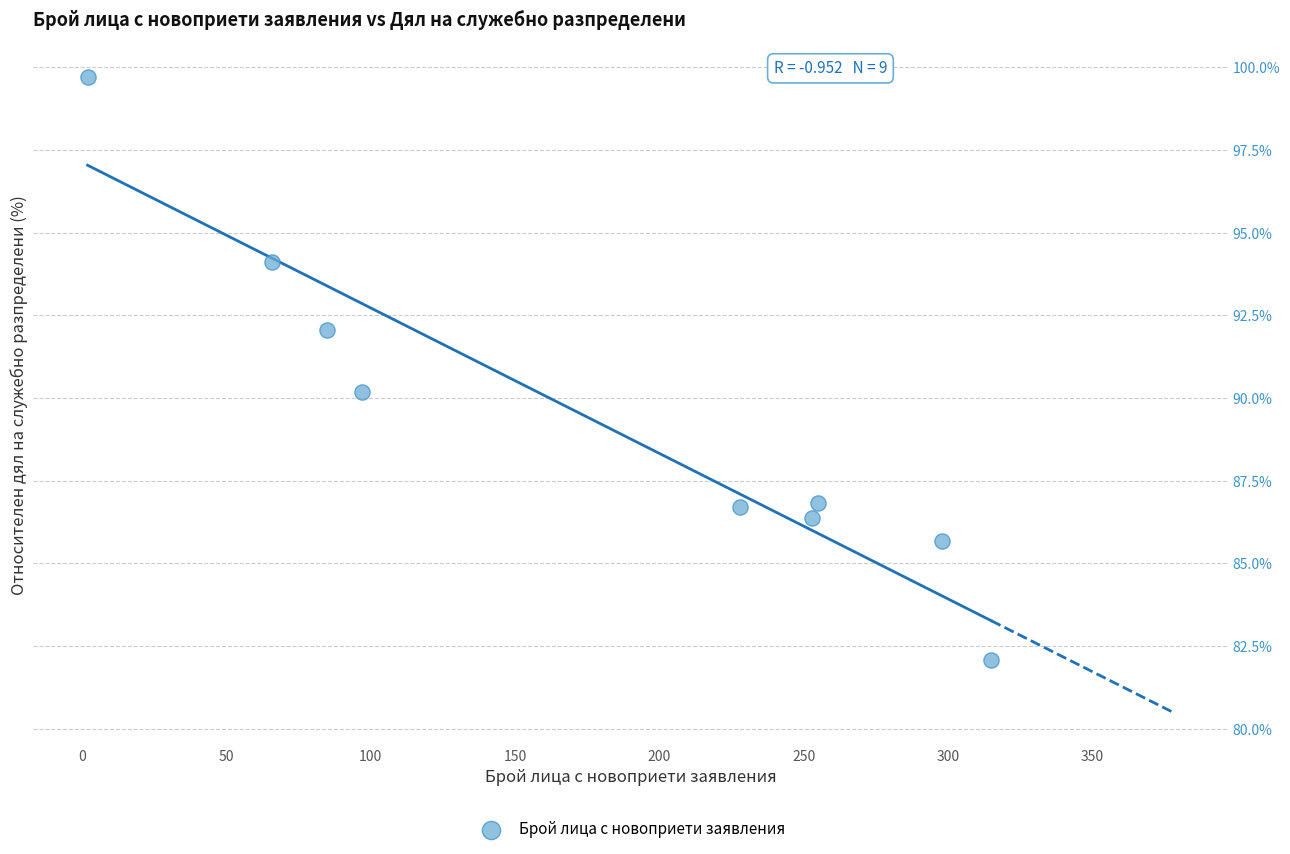

What is the range of Y values (max minus min)?

17.6